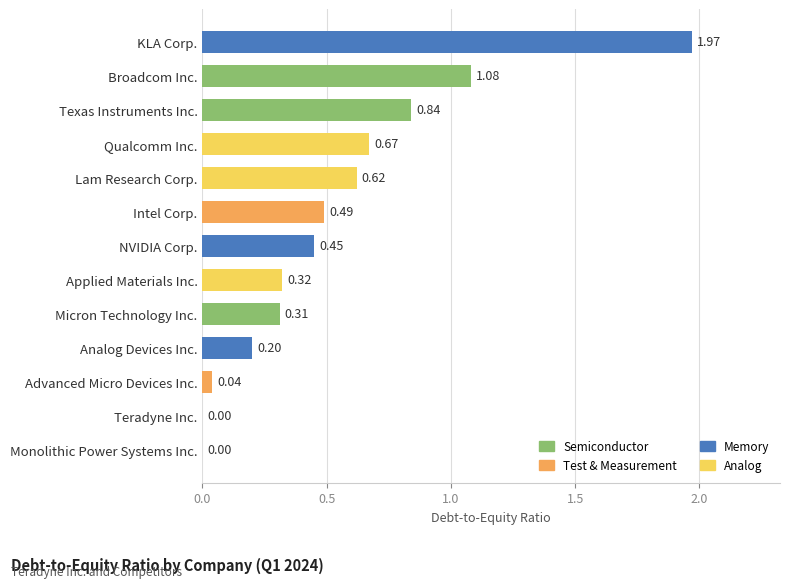

What is the sum of all values?

7.0